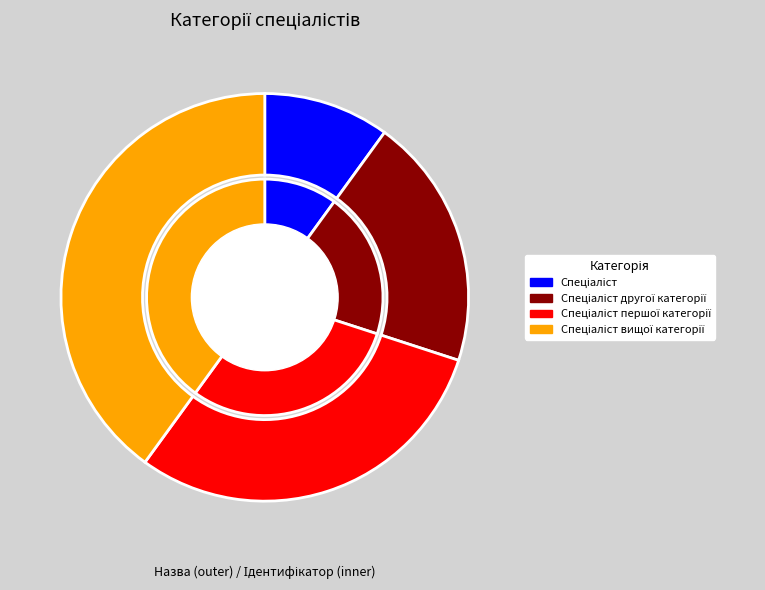

To the nearest percent, what is the average slice percentage?

25%